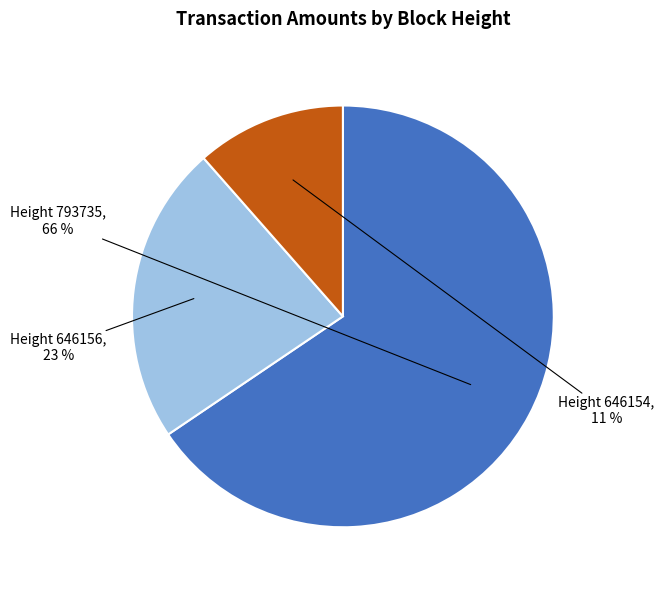

Is there a majority slice in this chart?

Yes